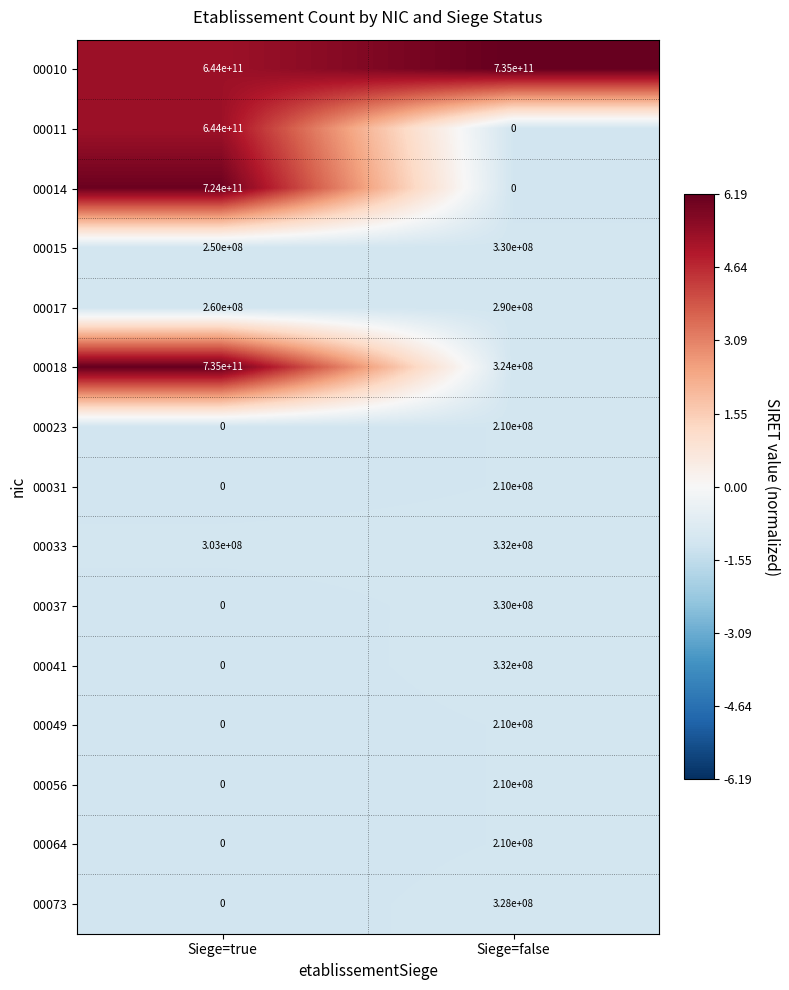

Reading left to right, what are all the values shown in this chart?

00010: 644000000000	735000000000
00011: 644000000000	0
00014: 724000000000	0
00015: 250000000	330000000
00017: 260000000	290000000
00018: 735000000000	324000000
00023: 0	210000000
00031: 0	210000000
00033: 303000000	332000000
00037: 0	330000000
00041: 0	332000000
00049: 0	210000000
00056: 0	210000000
00064: 0	210000000
00073: 0	328000000